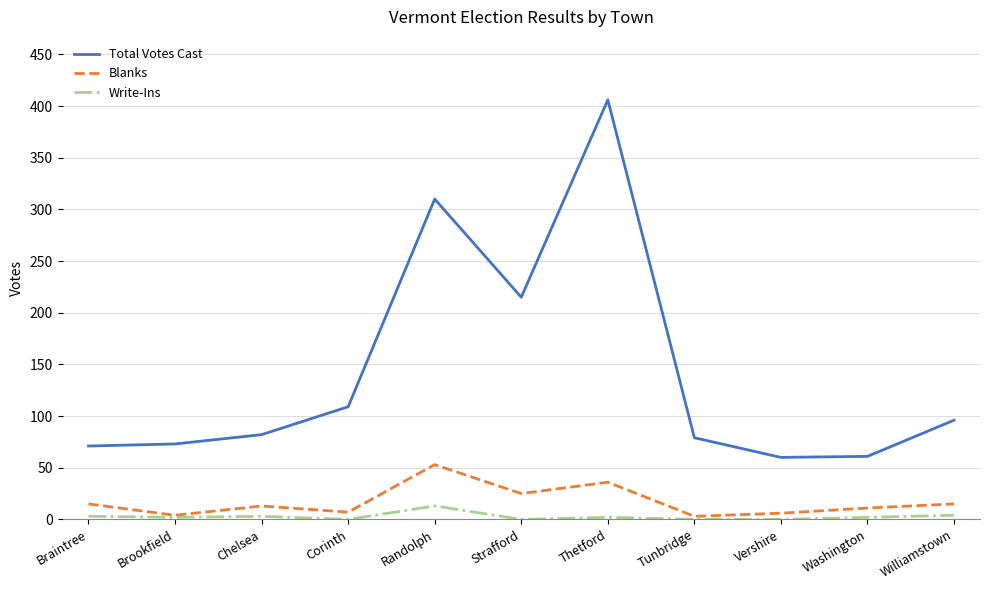

At which category is the sum across all series the highest?

Thetford